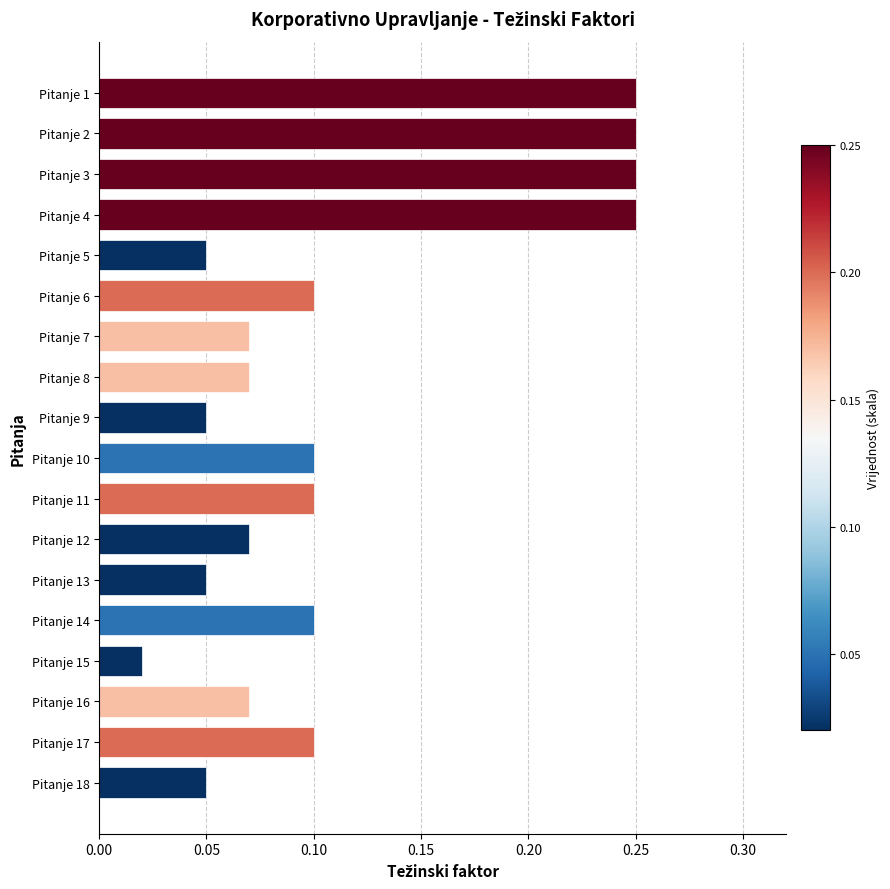

At which category does the chart reach its minimum across all series?

Pitanje 15